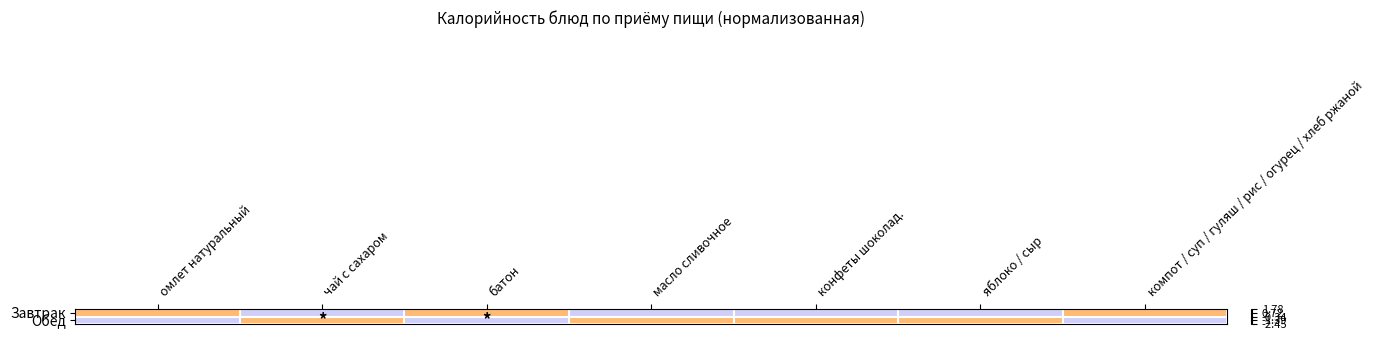

At яблоко / сыр, list the series in order from smallest to largest.

Завтрак, Обед